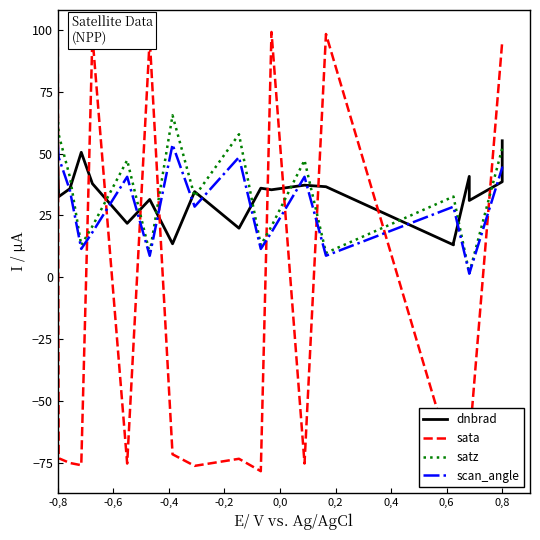

How many interior local valleys does the dnbrad series have?

7